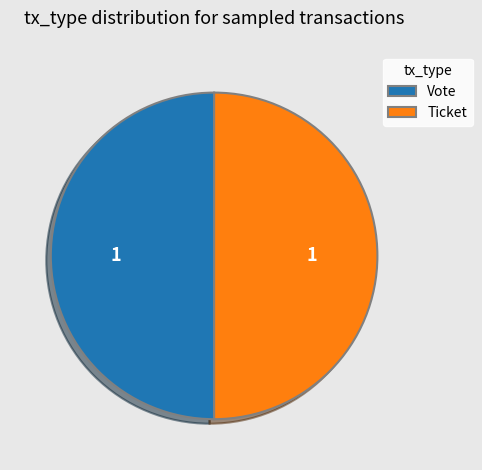

Approximately how many times larger is the value at Vote compared to Ticket?

1.0